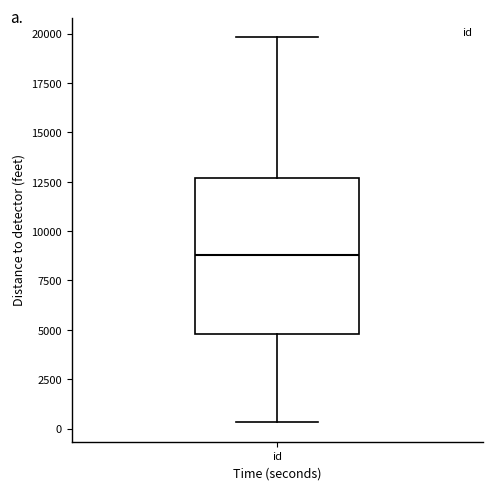

Transcribe this box plot: give where the median line is, the range the box spans, and where the two whiskers end, as read against the y-axis. The values are not printed on the chart, so give them approximately, as read against the axis.

median 9000, box 5000 to 12500, whiskers 500 to 20000